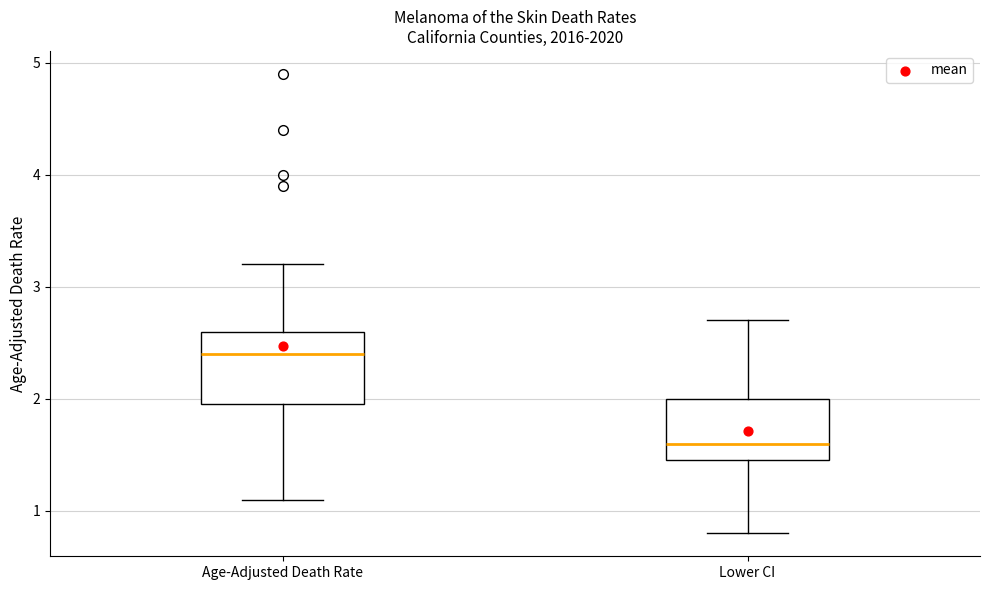

Reading left to right, read every box against the y-axis: the position of its median line, the range the box covers, and the ends of its whiskers. The values are not printed on the chart, so give them approximately, as read against the axis.

Age-Adjusted Death Rate: median 2.4, box 2.0 to 2.6, whiskers 1.1 to 3.2
Lower CI: median 1.6, box 1.5 to 2.0, whiskers 0.8 to 2.7